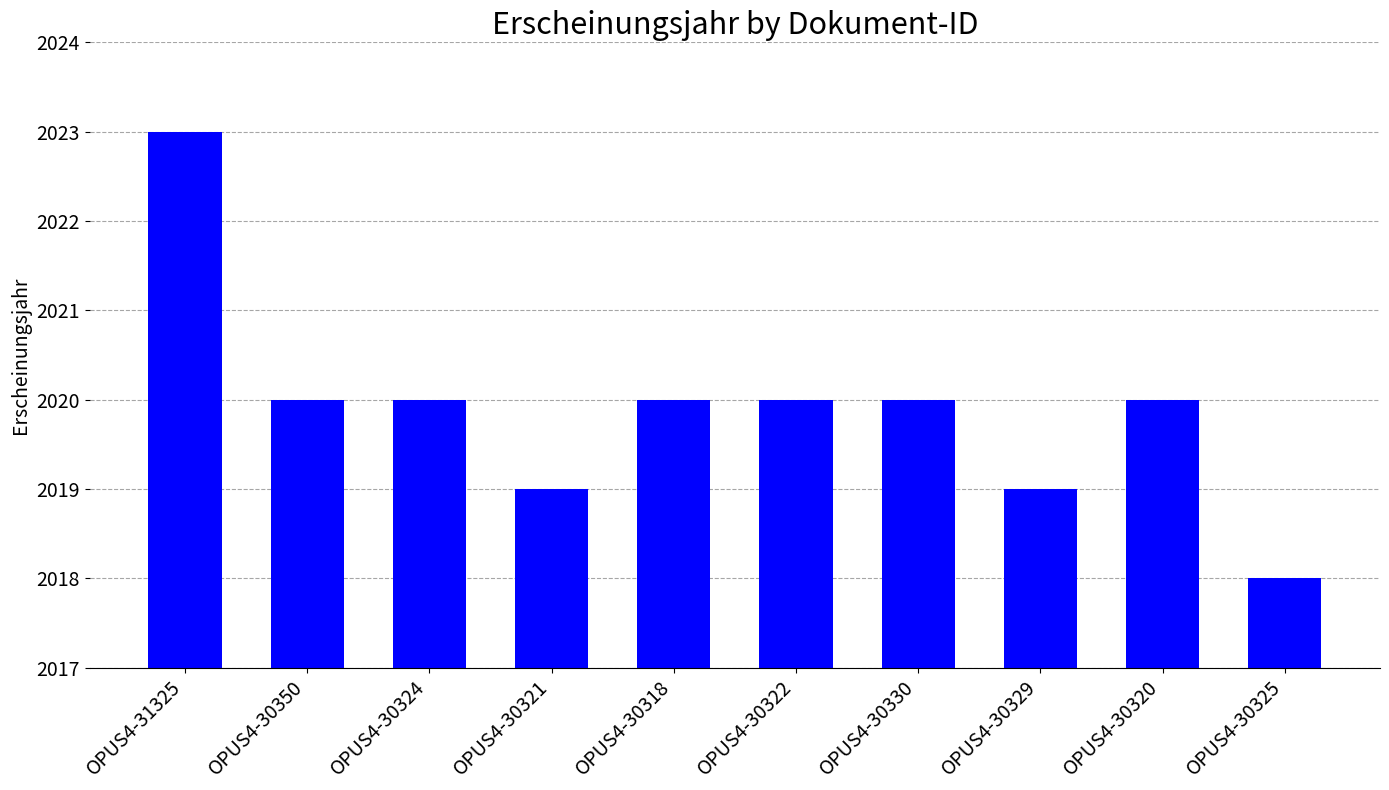

What is the label of the 8th bar from the right?

OPUS4-30324